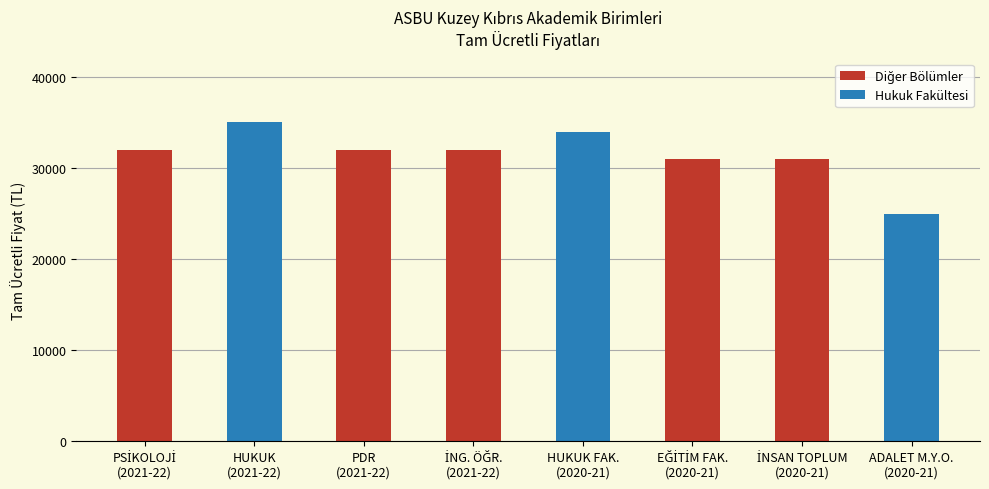

How many data points are less than 32000?

3